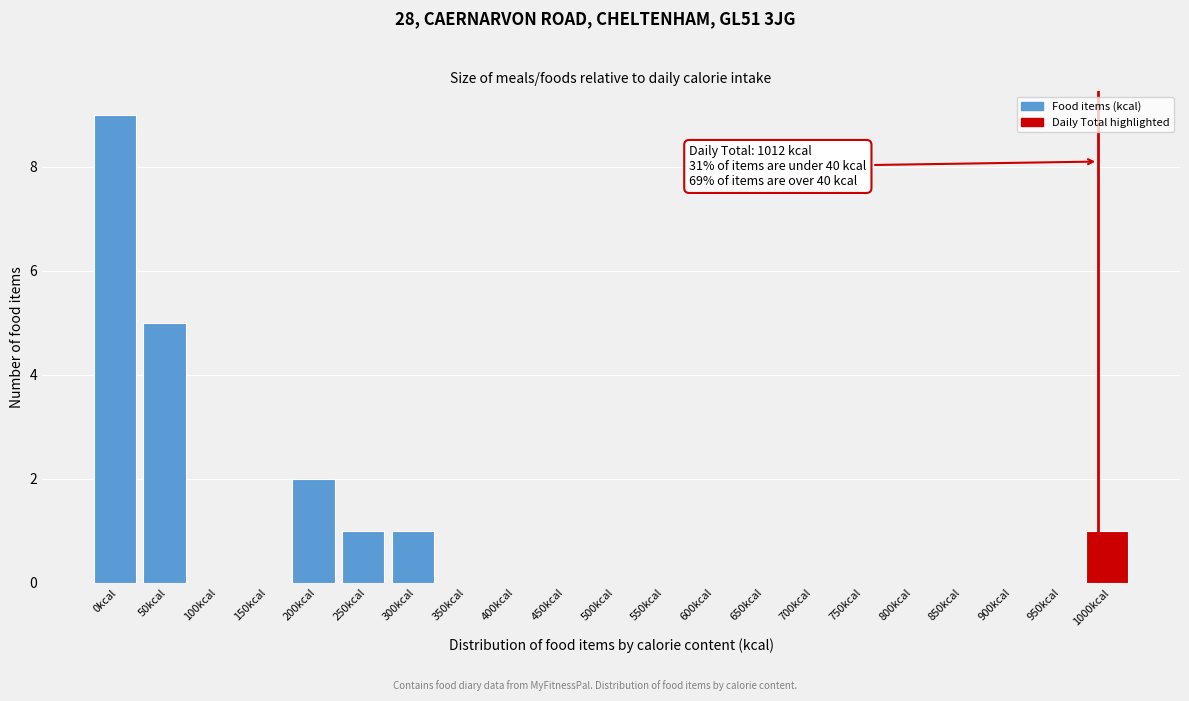

Reading left to right, list all the values displayed in this chart.

0kcal=9	50kcal=5	100kcal=0	150kcal=0	200kcal=2	250kcal=1	300kcal=1	350kcal=0	400kcal=0	450kcal=0	500kcal=0	550kcal=0	600kcal=0	650kcal=0	700kcal=0	750kcal=0	800kcal=0	850kcal=0	900kcal=0	950kcal=0	1000kcal=1